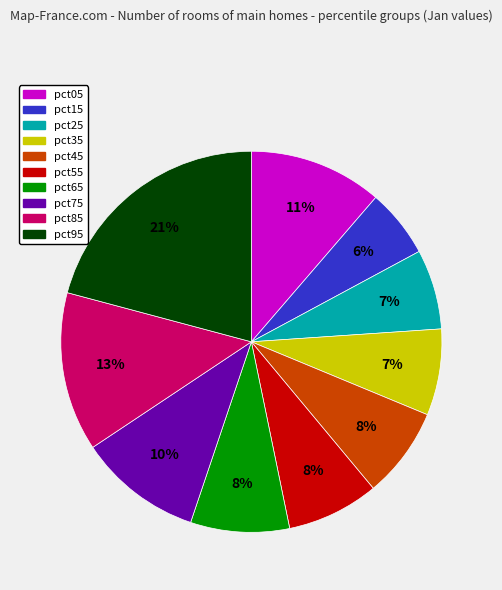

True or false: pct55 accounts for 1% of the total.

False